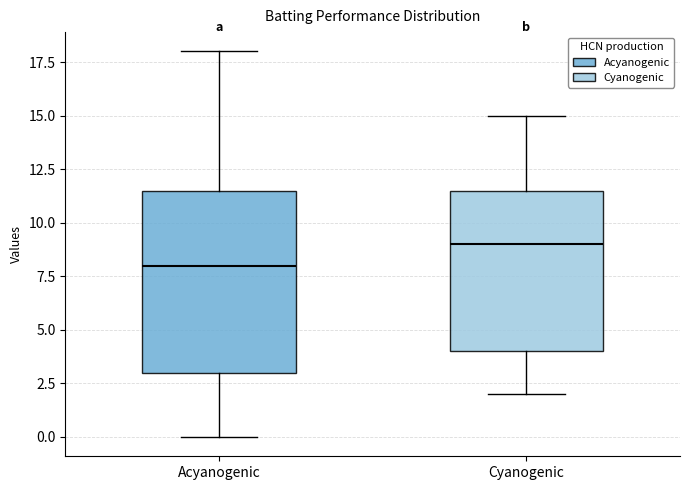

Reading left to right, transcribe this box plot: for each box, give where its median line is, the range the box spans, and where its two whiskers end, as read against the y-axis. The values are not printed on the chart, so give them approximately, as read against the axis.

Acyanogenic: median 8.0, box 3.0 to 11.5, whiskers 0.0 to 18.0
Cyanogenic: median 9.0, box 4.0 to 11.5, whiskers 2.0 to 15.0